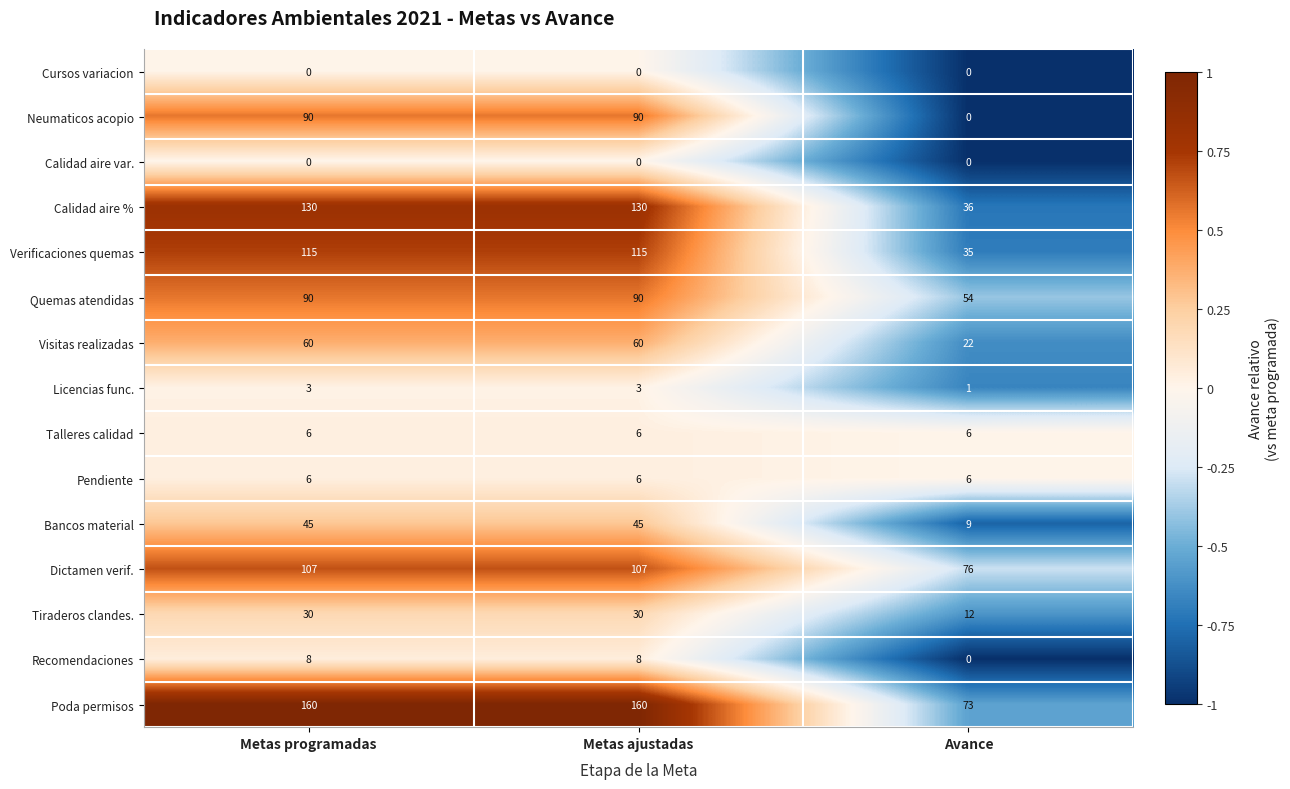

Which series has the largest total across all categories?

Poda permisos